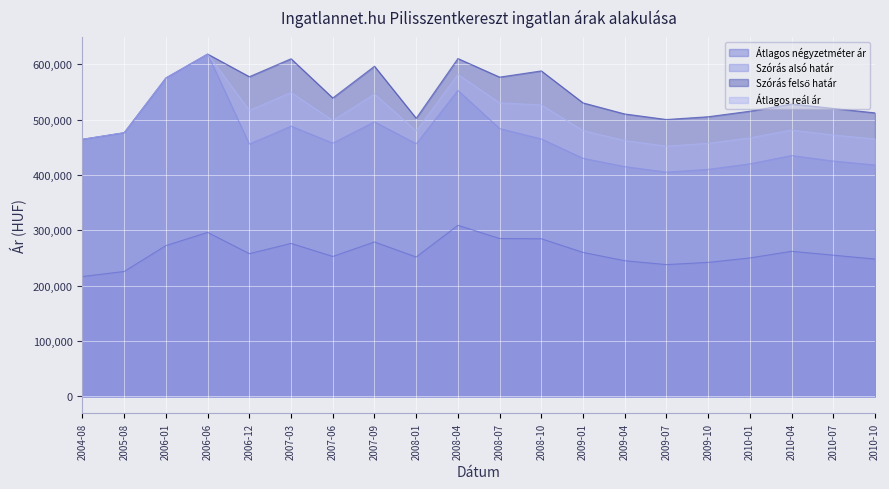

At how many categories does at least one series exceed 500679?

17